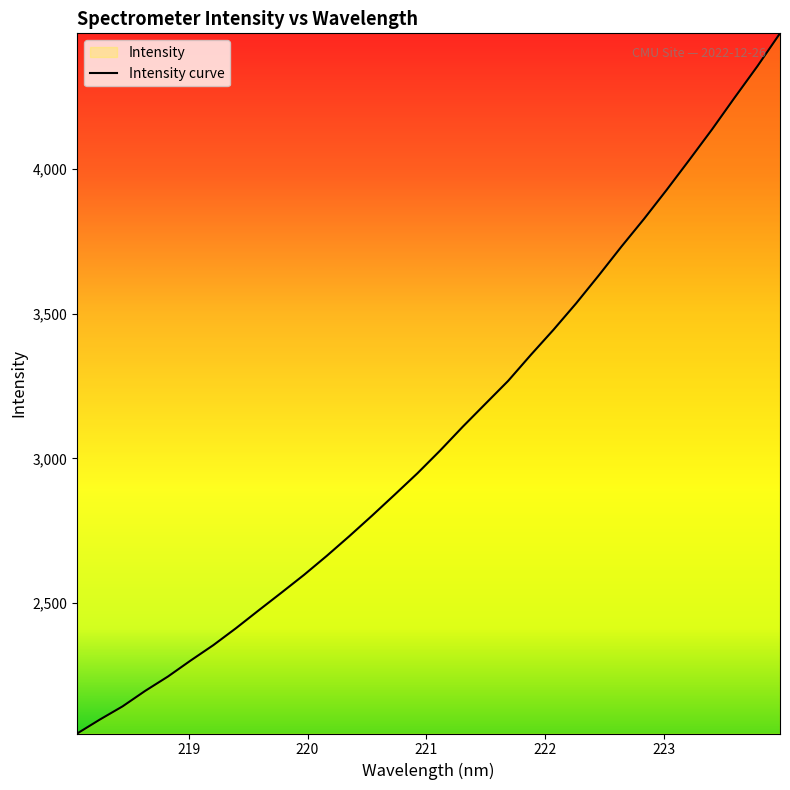

What is the greatest value displayed?

4467.7